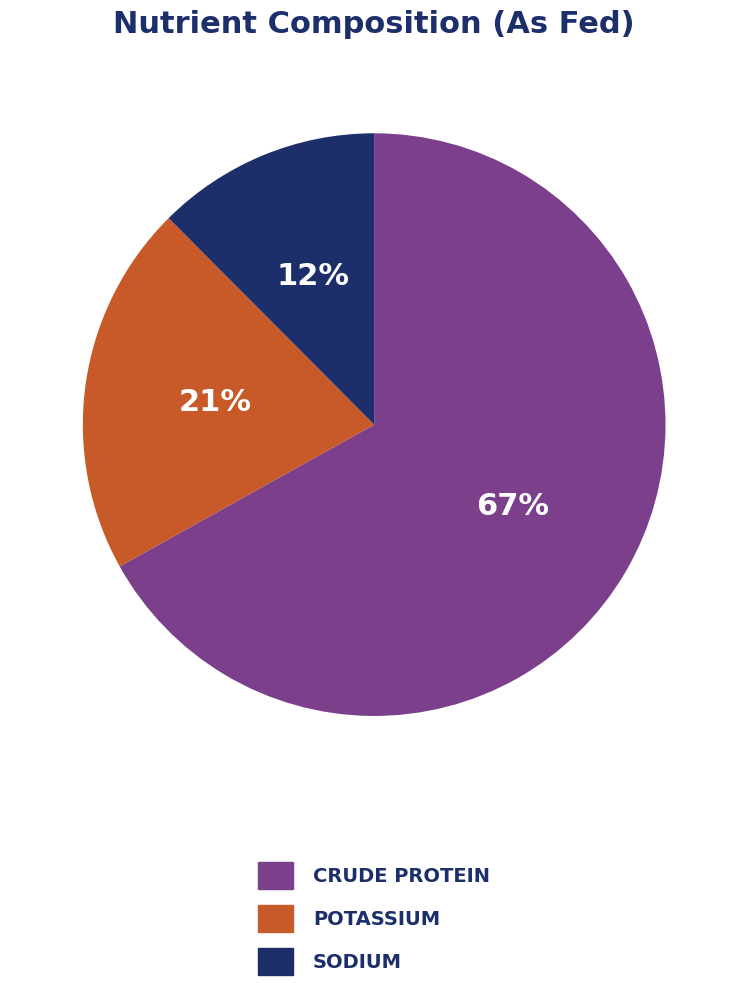

Does any single category account for the majority?

Yes